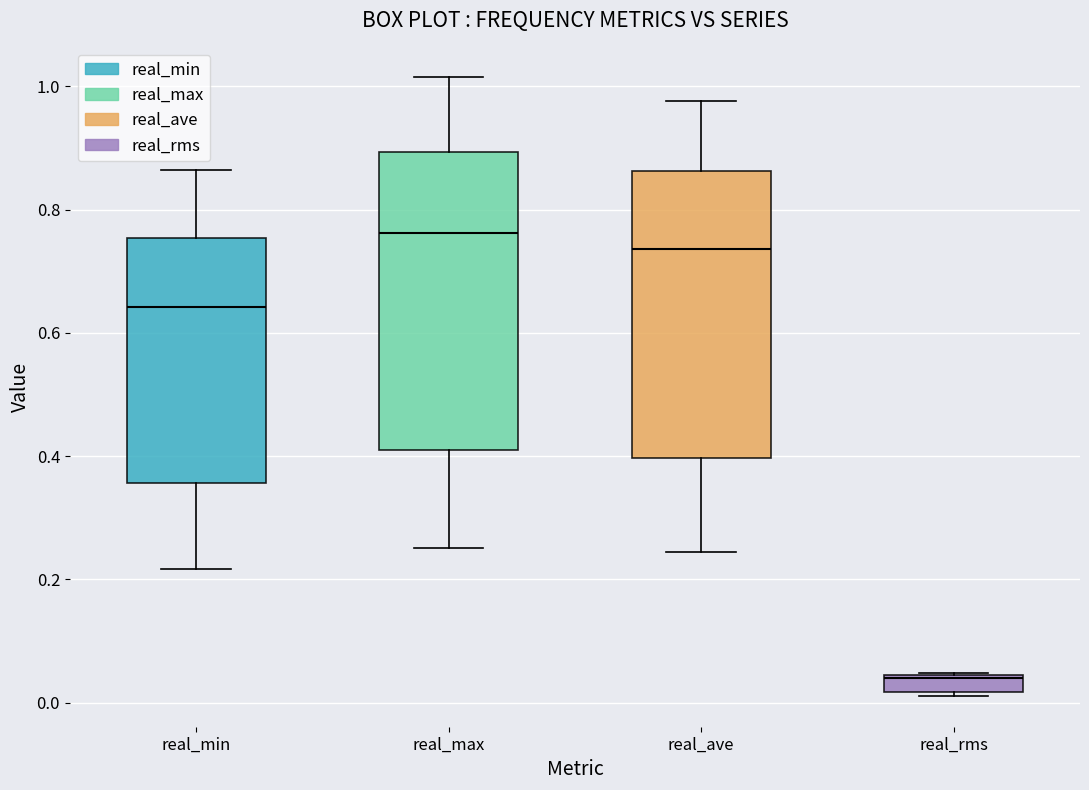

Which box has the lowest median line?

real_rms